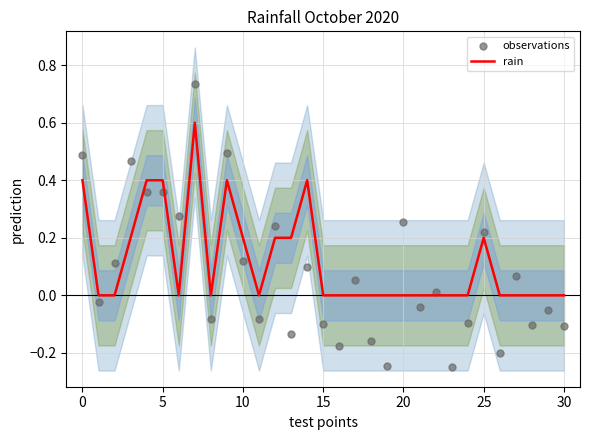

Is the value of observations at 17 greater than the value of rain at 23?

Yes